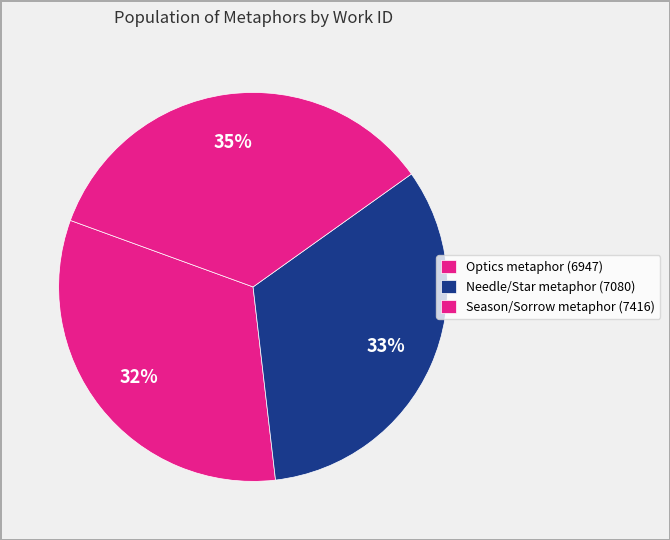

Is the sum of Optics metaphor (6947) and Needle/Star metaphor (7080) greater than half?

Yes